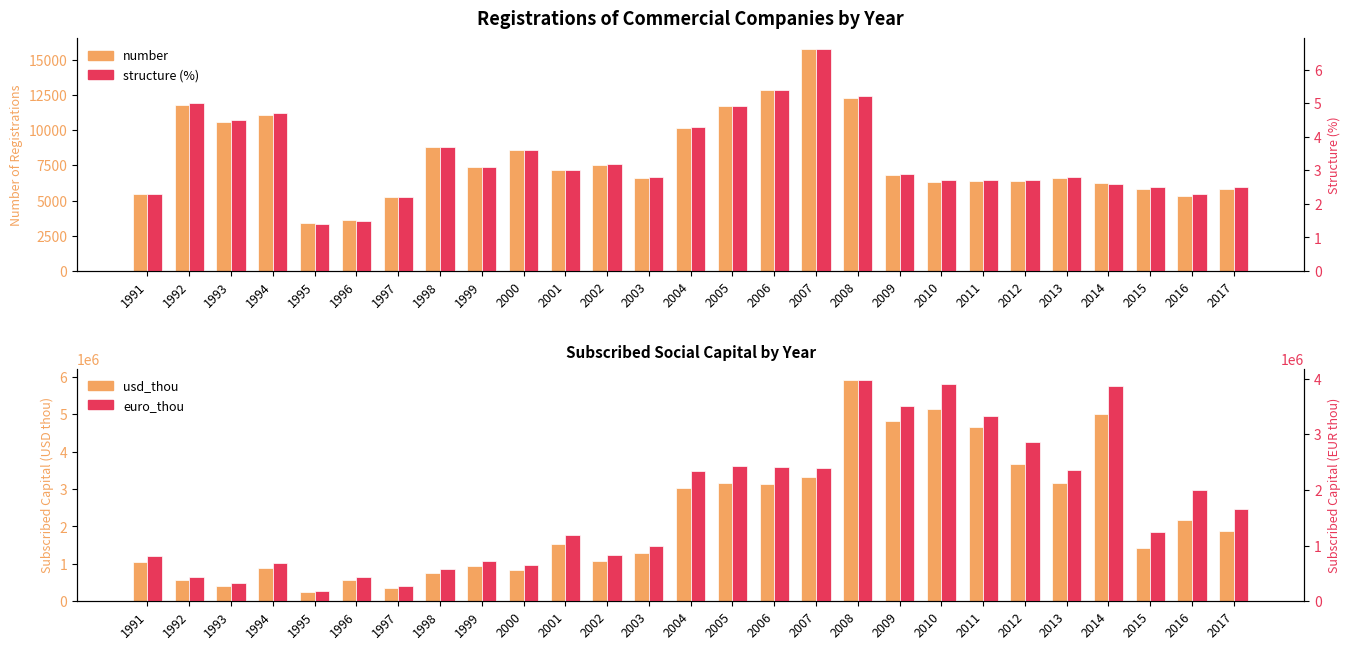

Read the structure value at 2000.

3.6